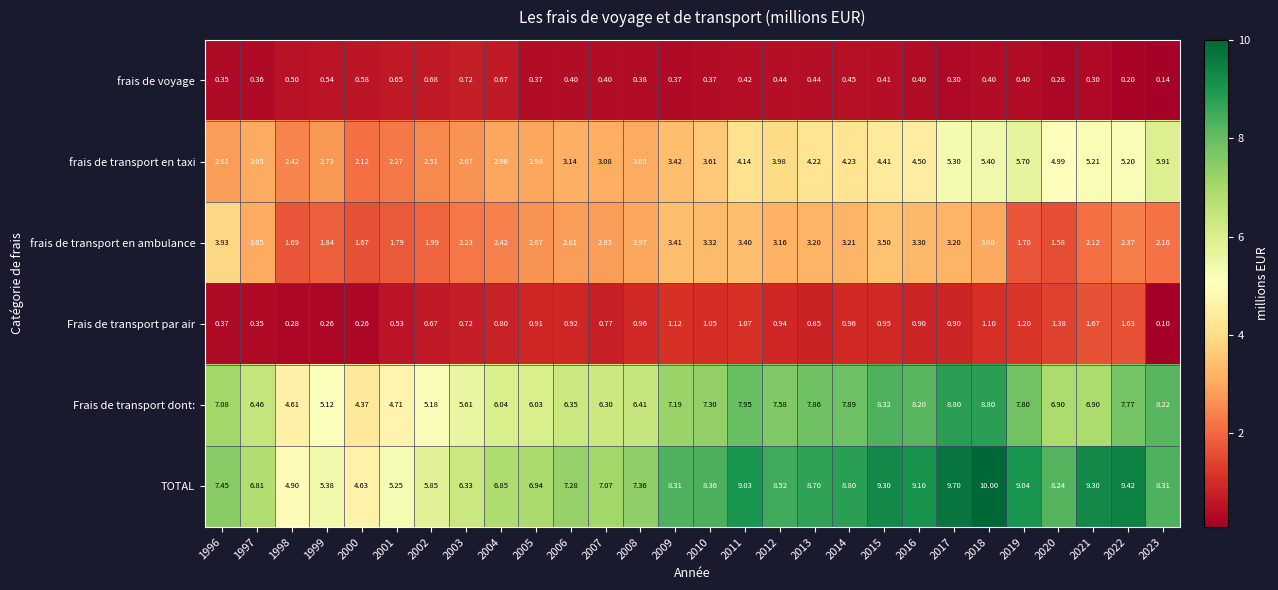

Which series has the largest total across all categories?

TOTAL